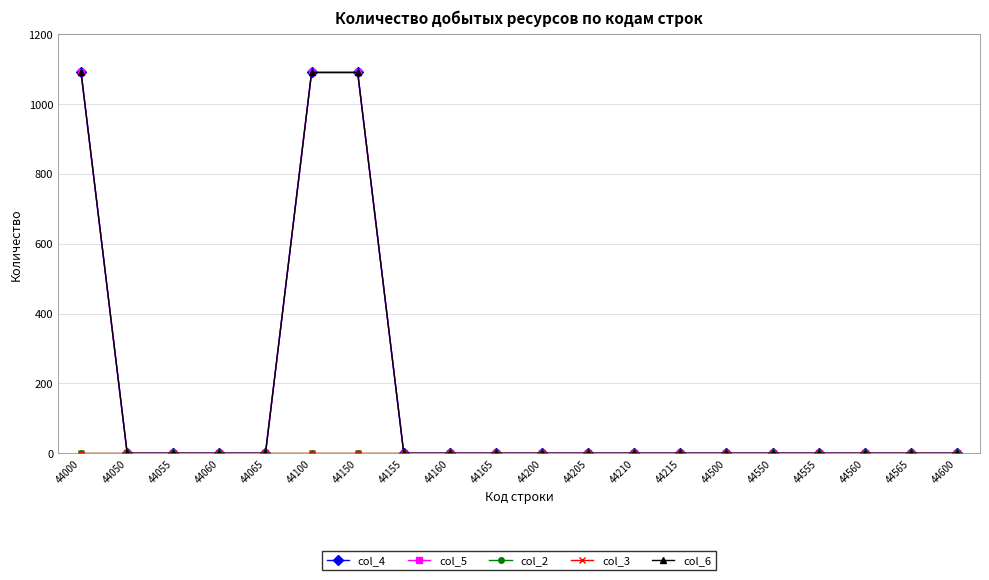

Does the chart have visible grid lines?

Yes